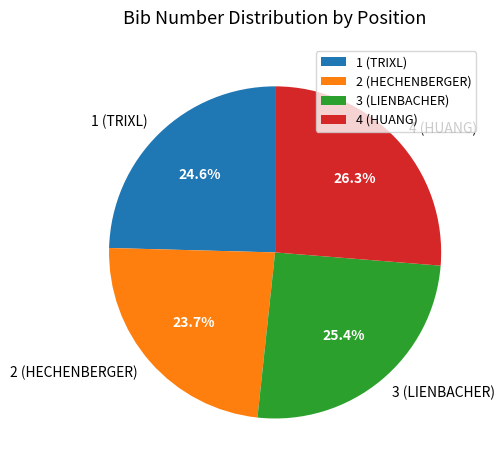

To the nearest percent, what percentage of the pie is 4 (HUANG)?

26%